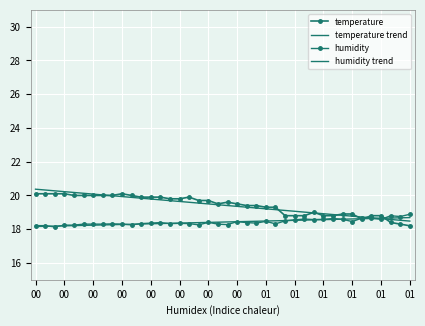

Reading left to right, transcribe all the data shown in this chart.

temperature: 20.1	20.1	20.1	20.1	20.0	20.0	20.0	20.0	20.0	20.1	20.0	19.9	19.9	19.9	19.8	19.8	19.9	19.7	19.7	19.5	19.6	19.5	19.4	19.4	19.3	19.3	18.8	18.8	18.8	19.0	18.8	18.8	18.9	18.9	18.6	18.8	18.8	18.4	18.3	18.2
temperature trend: 20.4	20.3	20.3	20.2	20.2	20.1	20.1	20.0	20.0	19.9	19.9	19.8	19.8	19.7	19.7	19.6	19.6	19.5	19.5	19.4	19.4	19.4	19.3	19.3	19.2	19.2	19.1	19.1	19.0	19.0	18.9	18.9	18.8	18.8	18.7	18.7	18.6	18.6	18.5	18.5
humidity: 18.2	18.2	18.1	18.2	18.2	18.3	18.3	18.3	18.3	18.3	18.3	18.3	18.4	18.4	18.3	18.3	18.3	18.3	18.4	18.3	18.3	18.4	18.4	18.4	18.5	18.3	18.5	18.6	18.6	18.6	18.6	18.6	18.6	18.4	18.7	18.6	18.6	18.8	18.8	18.9
humidity trend: 18.2	18.2	18.2	18.2	18.2	18.2	18.2	18.3	18.3	18.3	18.3	18.3	18.3	18.3	18.3	18.4	18.4	18.4	18.4	18.4	18.4	18.4	18.5	18.5	18.5	18.5	18.5	18.5	18.5	18.6	18.6	18.6	18.6	18.6	18.6	18.6	18.6	18.7	18.7	18.7